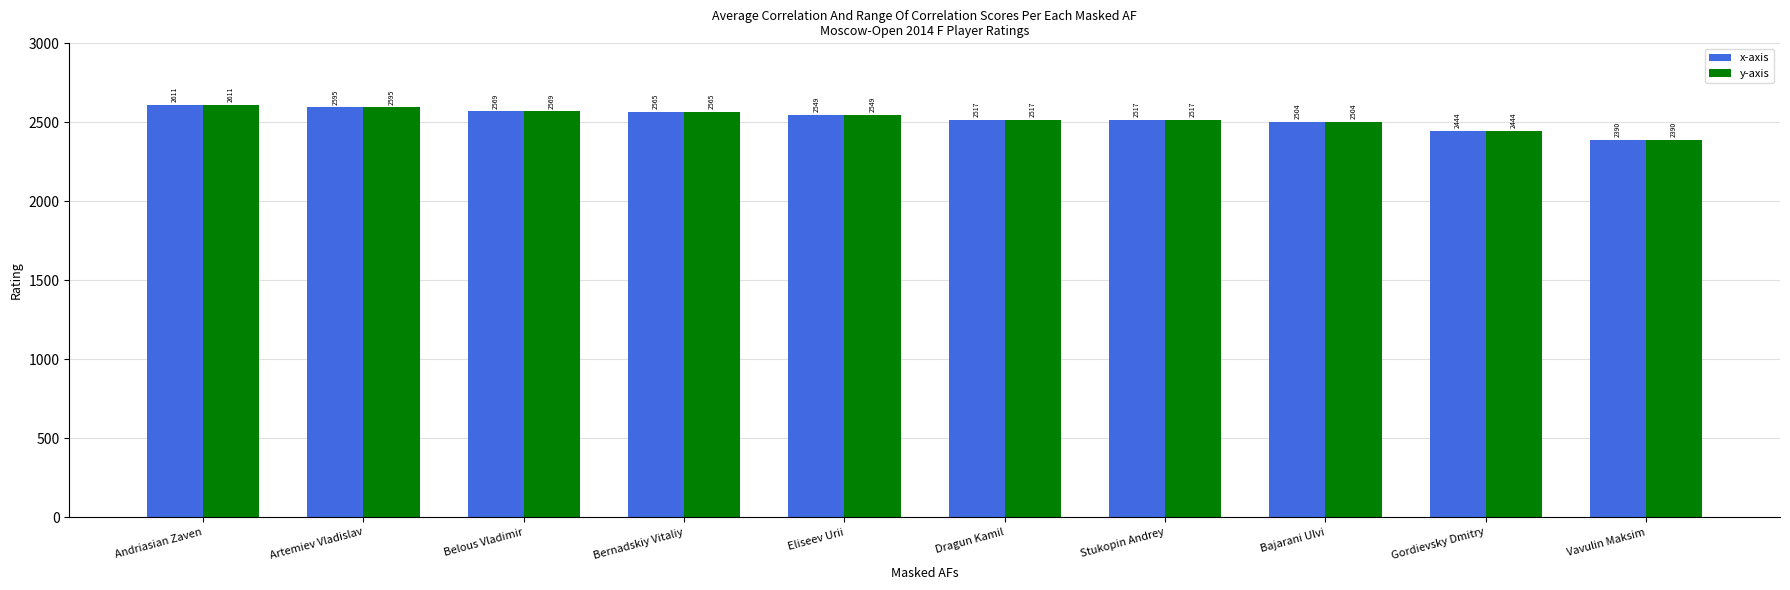

The value of x-axis at Bajarani Ulvi is 1066. True or false?

False